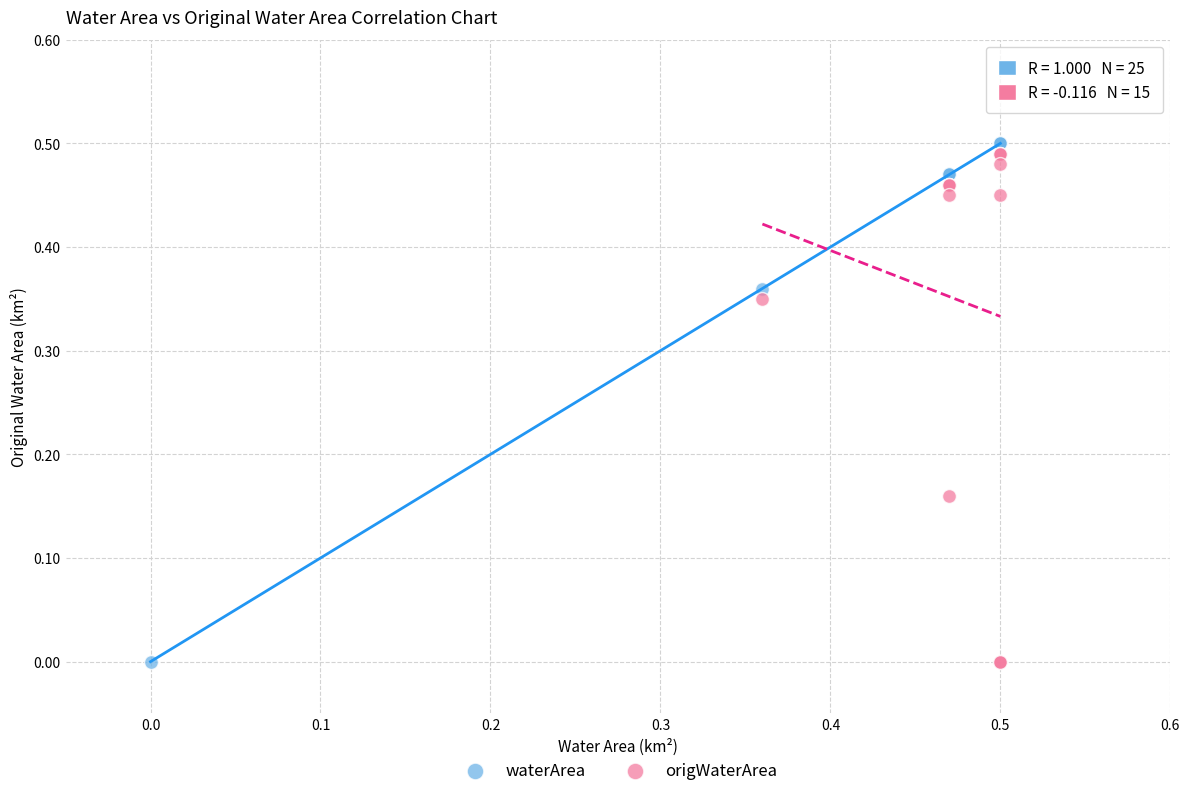

Which series has the largest Y range (max minus min)?

waterArea